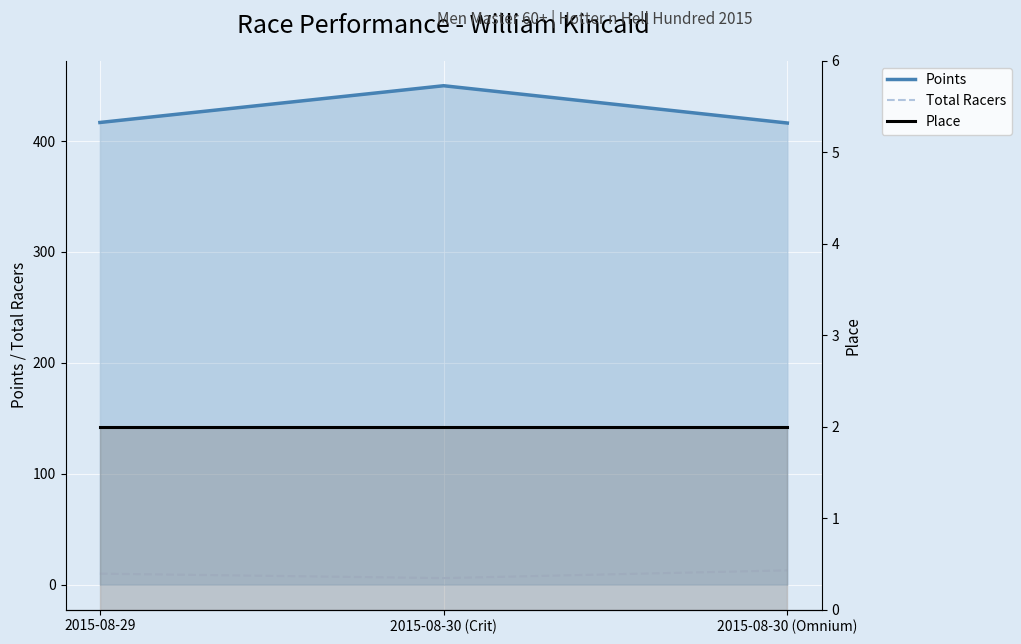

What position from the right is 2015-08-29?

3